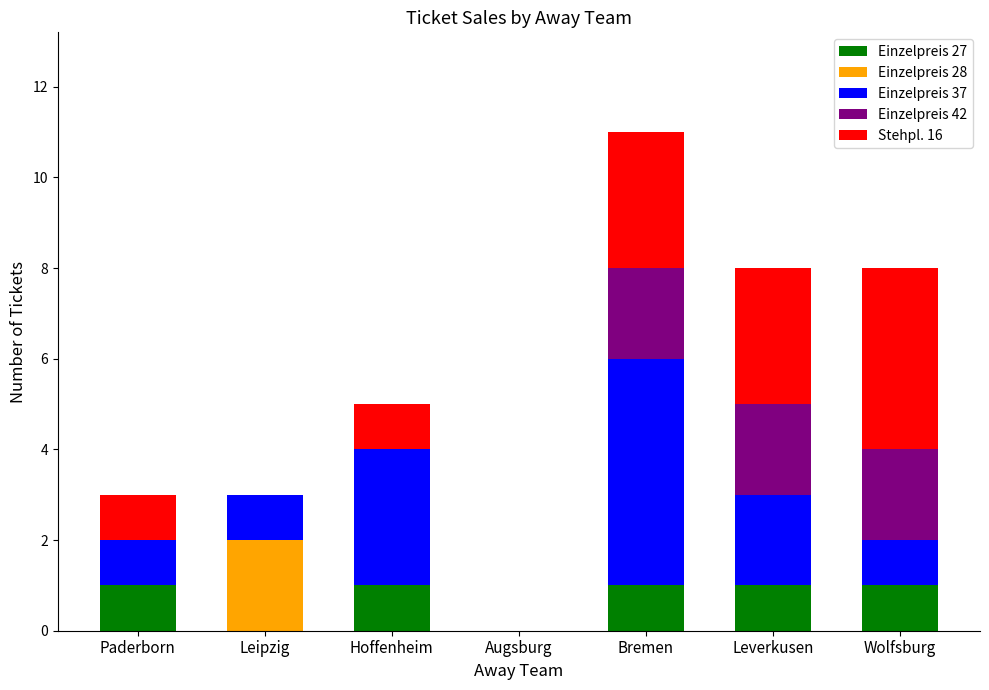

The value of Einzelpreis 27 at Paderborn is 1. True or false?

True